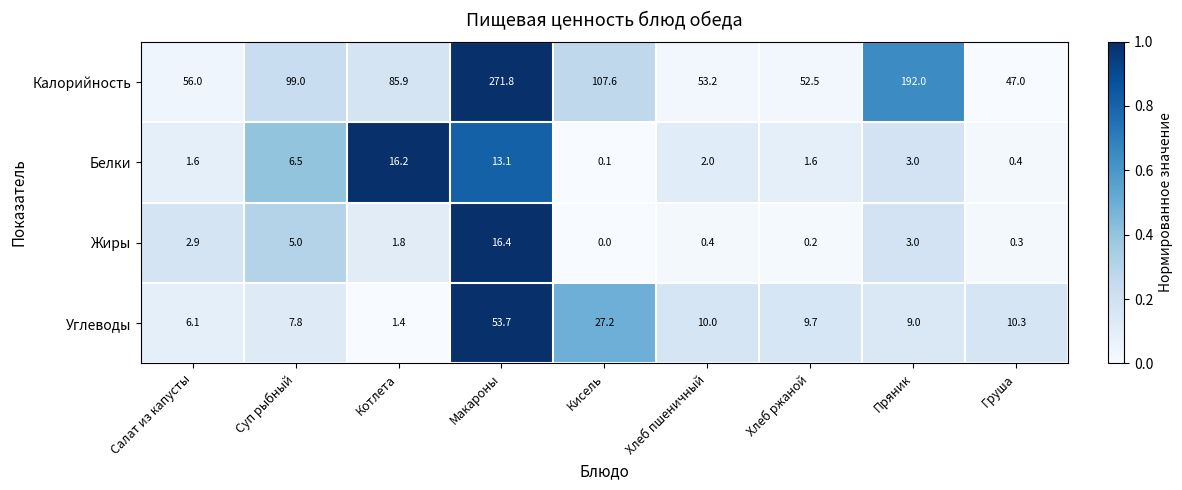

What is the average value of the Белки series?

4.9